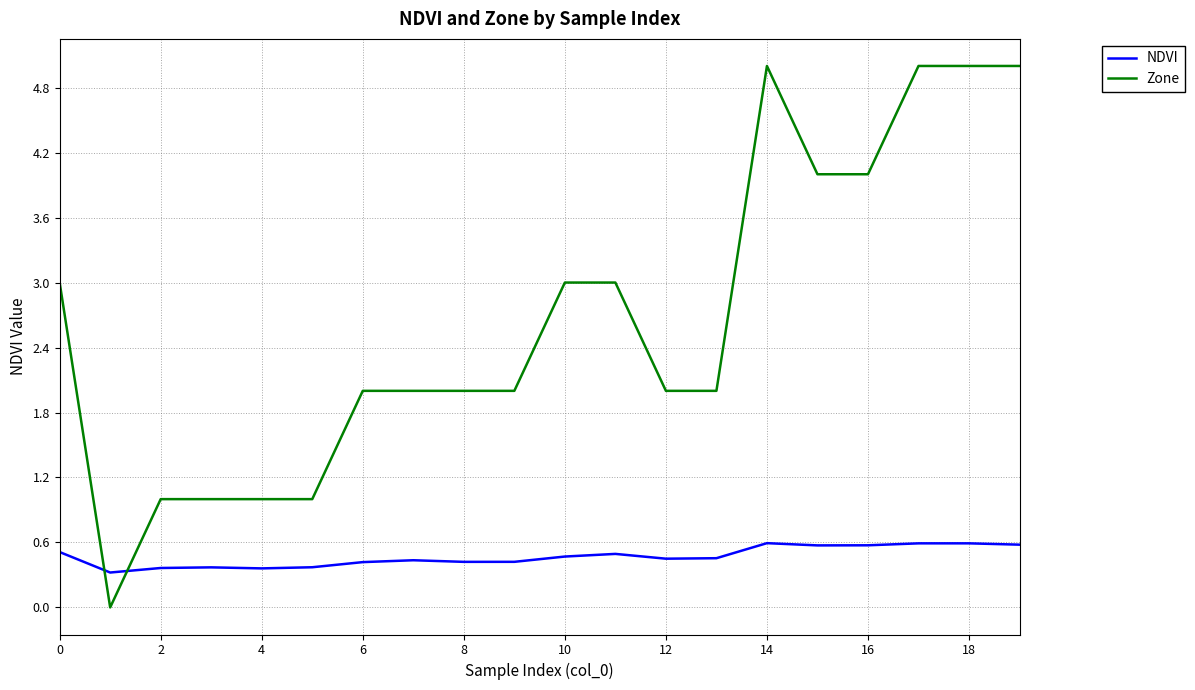

What is the minimum value for NDVI?

0.3